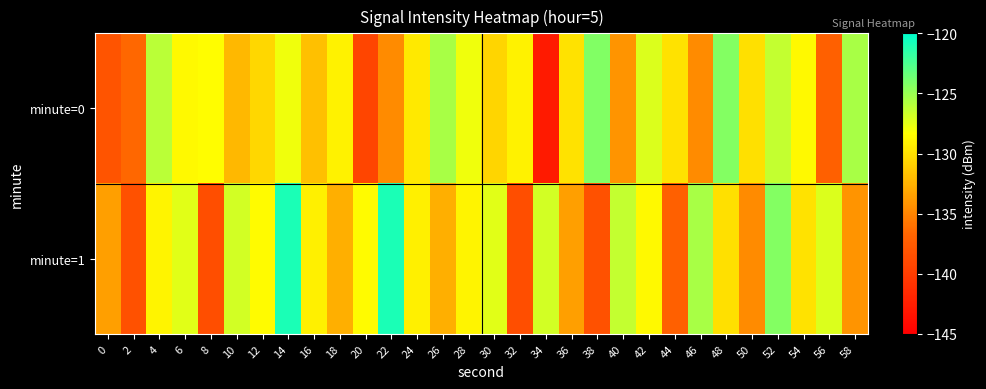

Reading right to left, extract all data points from this chart.

minute=0: 58=-125.5	56=-137.2	54=-128.6	52=-126.4	50=-130.0	48=-124.4	46=-134.6	44=-129.9	42=-127.2	40=-134.1	38=-124.2	36=-129.9	34=-142.8	32=-129.1	30=-130.6	28=-127.9	26=-125.5	24=-129.5	22=-134.6	20=-139.3	18=-129.0	16=-131.8	14=-127.8	12=-130.5	10=-132.2	8=-128.4	6=-128.6	4=-126.1	2=-136.5	0=-138.1
minute=1: 58=-134.1	56=-127.2	54=-129.9	52=-124.4	50=-134.6	48=-130.0	46=-125.5	44=-137.2	42=-128.6	40=-126.4	38=-138.4	36=-133.6	34=-126.9	32=-138.6	30=-127.3	28=-128.9	26=-132.6	24=-129.1	22=-121.0	20=-128.5	18=-132.6	16=-129.1	14=-121.0	12=-128.5	10=-126.9	8=-138.6	6=-127.3	4=-128.9	2=-138.4	0=-133.6